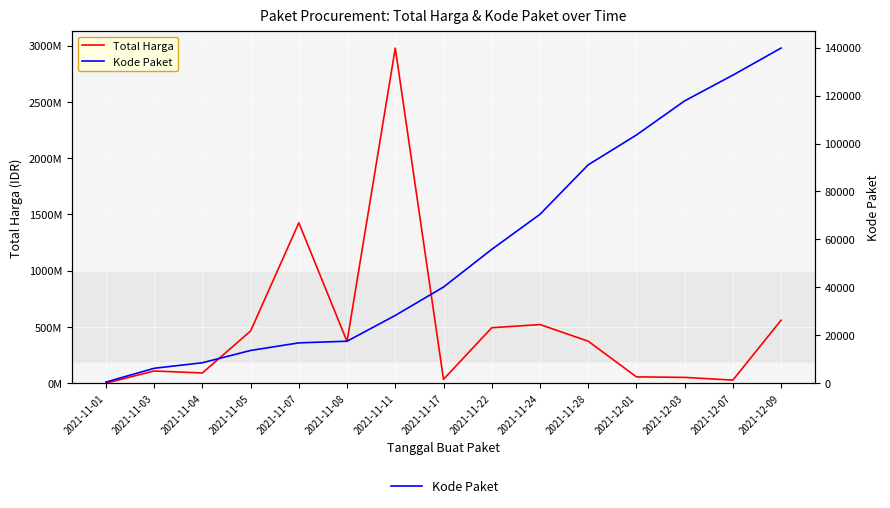

True or false: Total Harga has a value of 1425867900 at 2021-11-07.

True